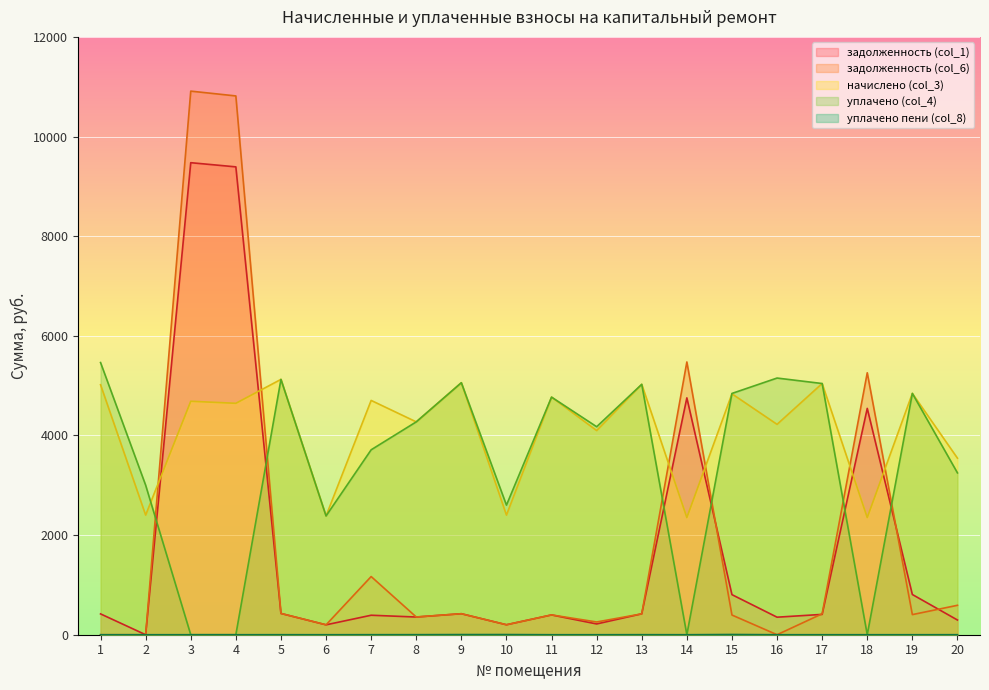

List the series in order of their peak value, highest first.

задолженность (col_6), задолженность (col_1), уплачено (col_4), начислено (col_3), уплачено пени (col_8)